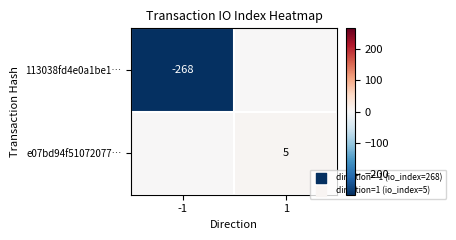

Is it true that 113038fd4e0a1be1… equals -268 at -1?

True